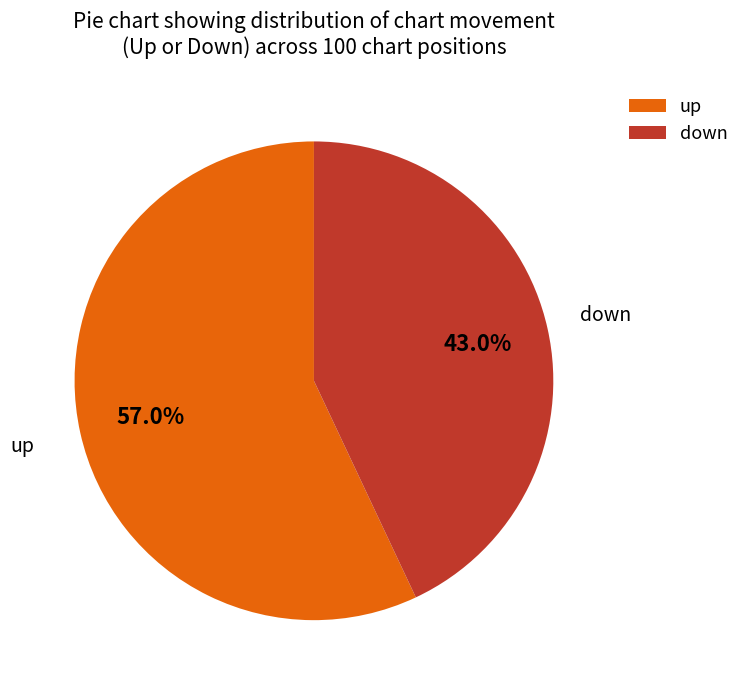

To the nearest percent, what percentage of the pie is down?

43%